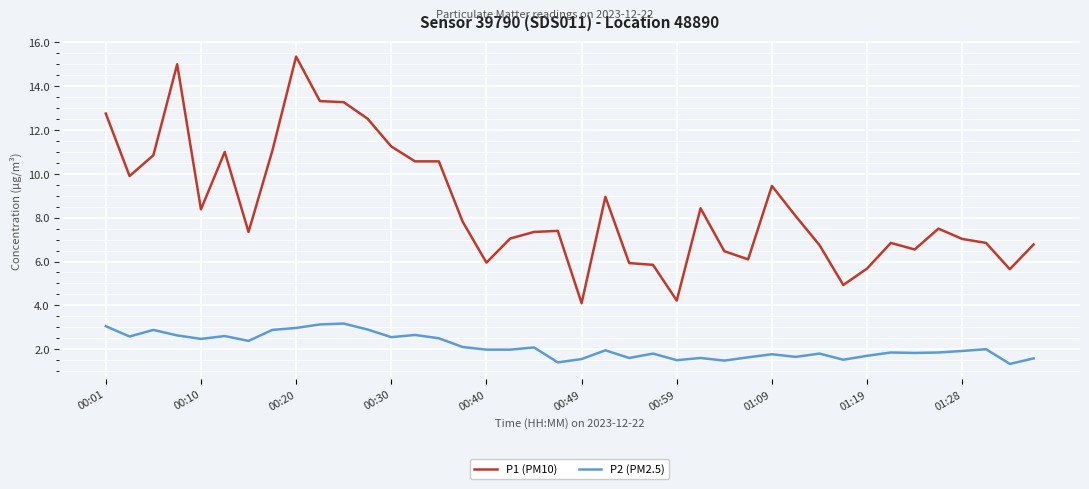

List the series in order of their overall mean, lowest first.

P2 (PM2.5), P1 (PM10)